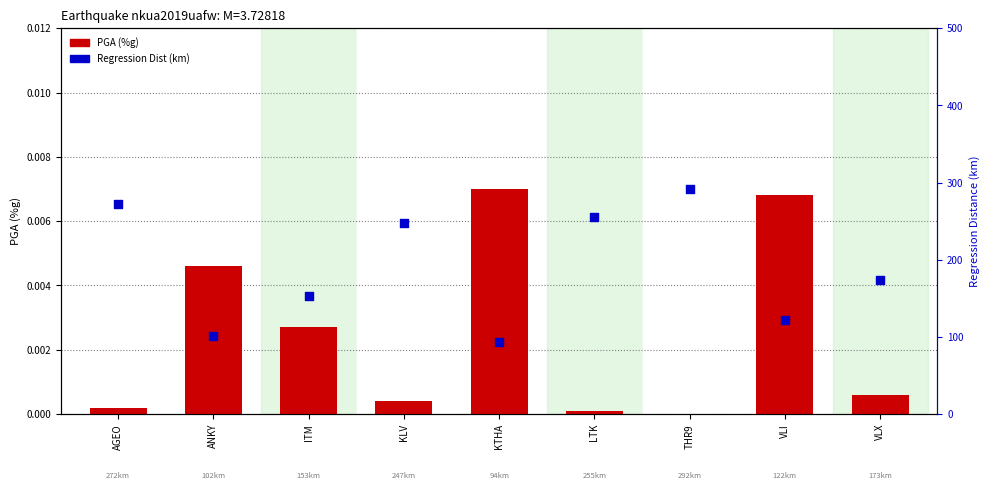

Which series contains the highest Y value?

Regression Dist (km)